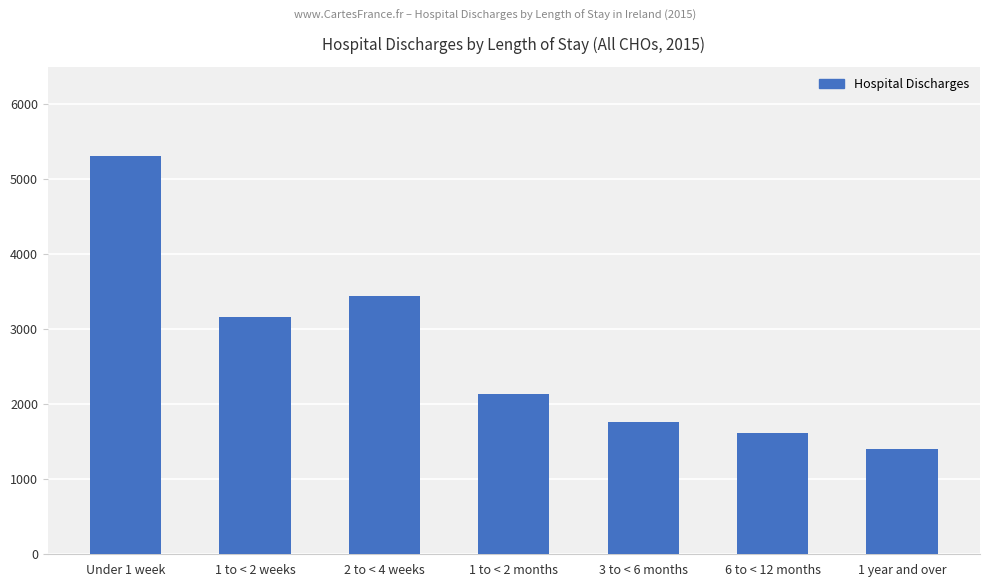

At which label is the value closest to 3354?

2 to < 4 weeks